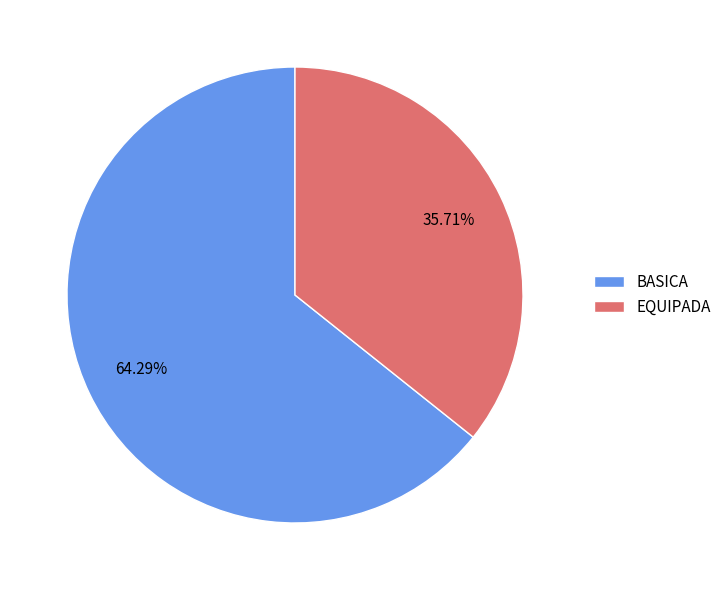

Between BASICA and EQUIPADA, which is larger?

BASICA